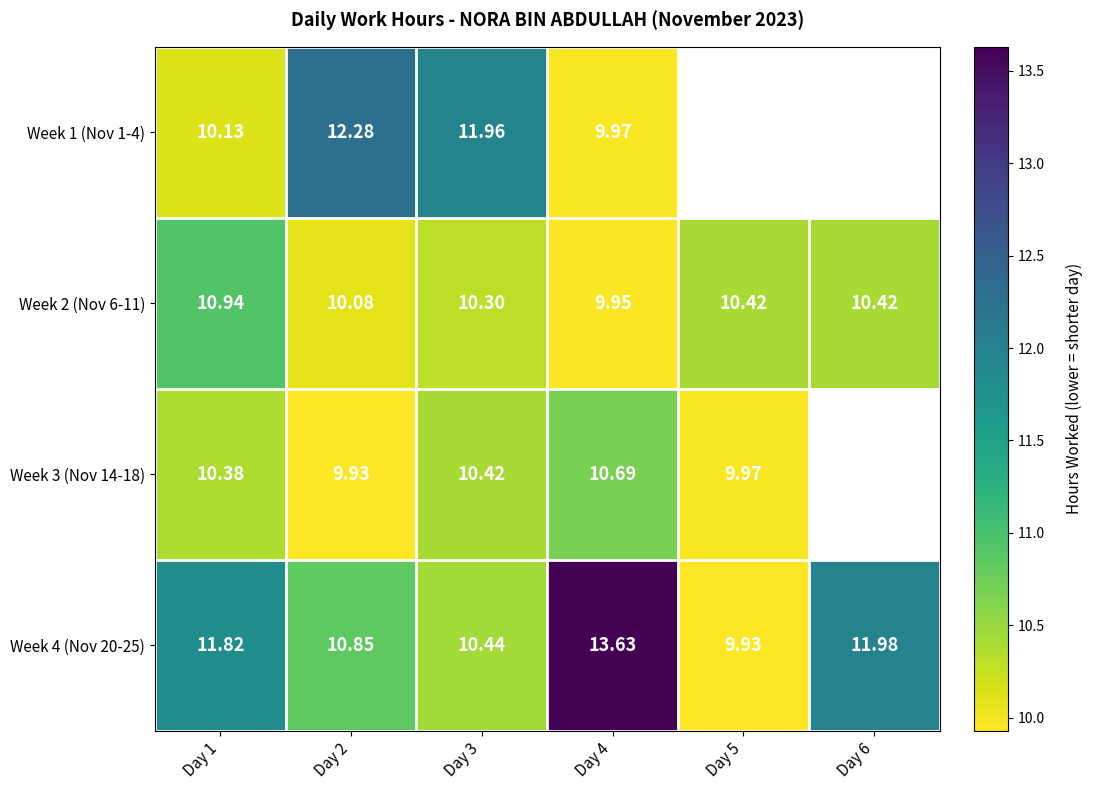

At which category is the sum across all series the highest?

Day 4